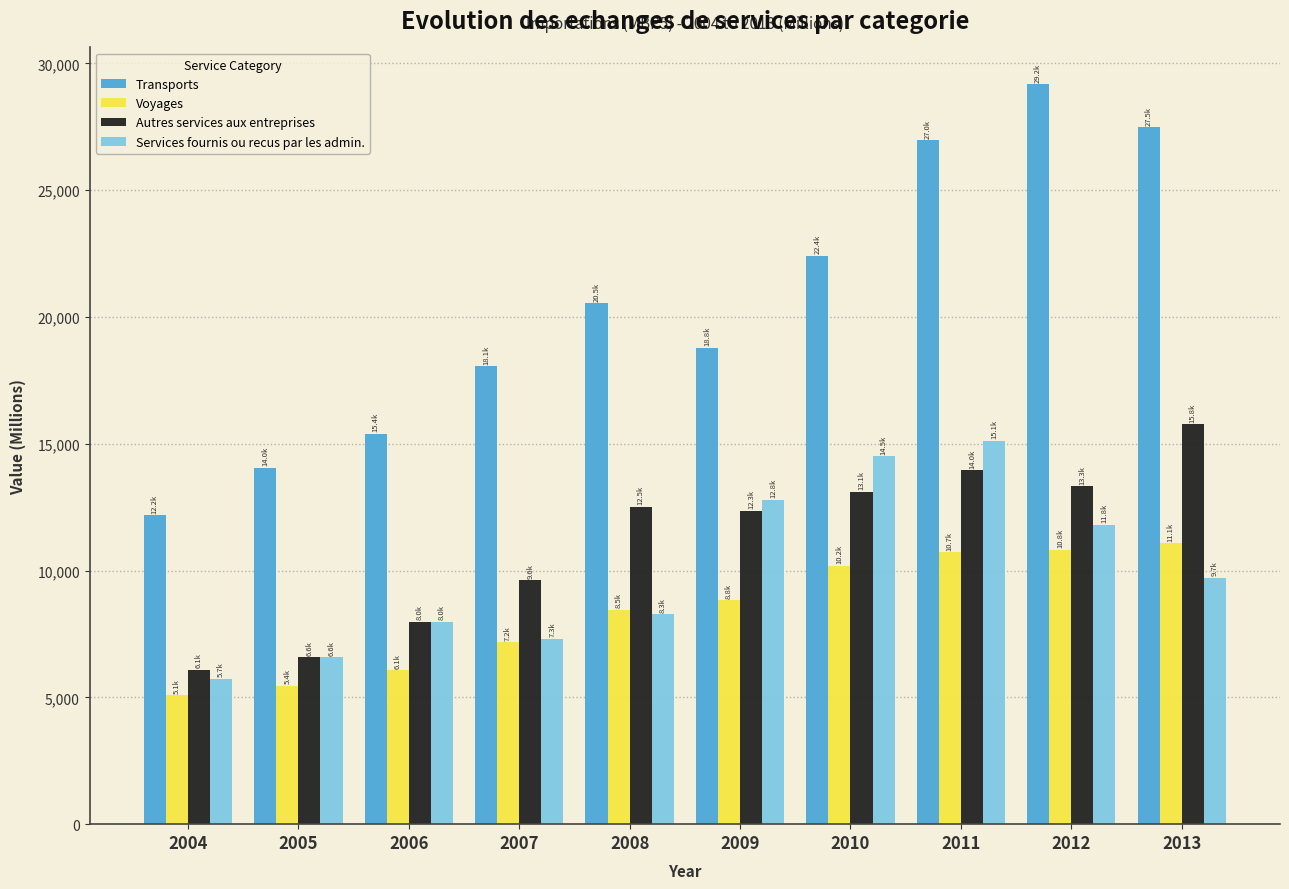

Which series has the largest total across all categories?

Transports